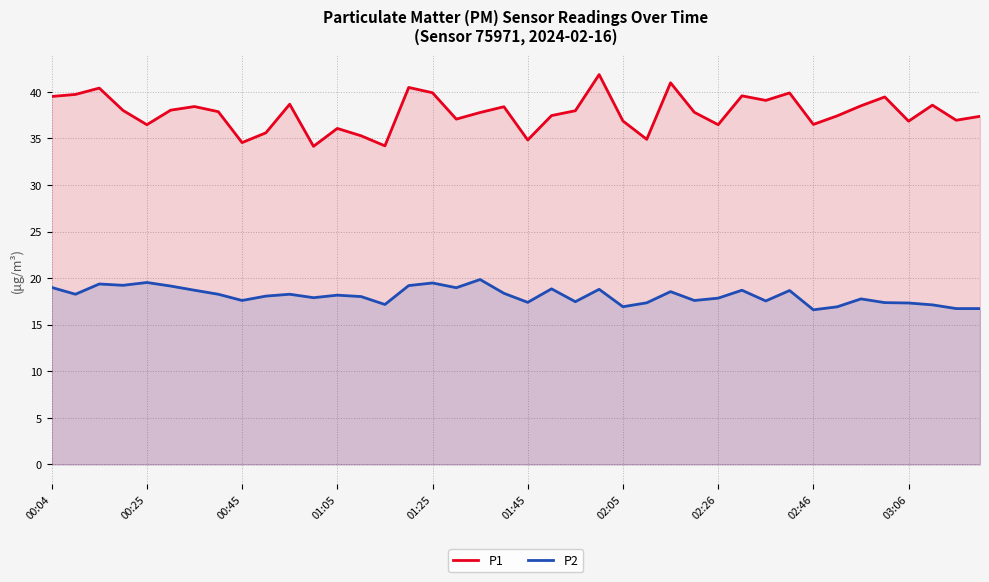

What is the maximum value shown in the chart?

41.9